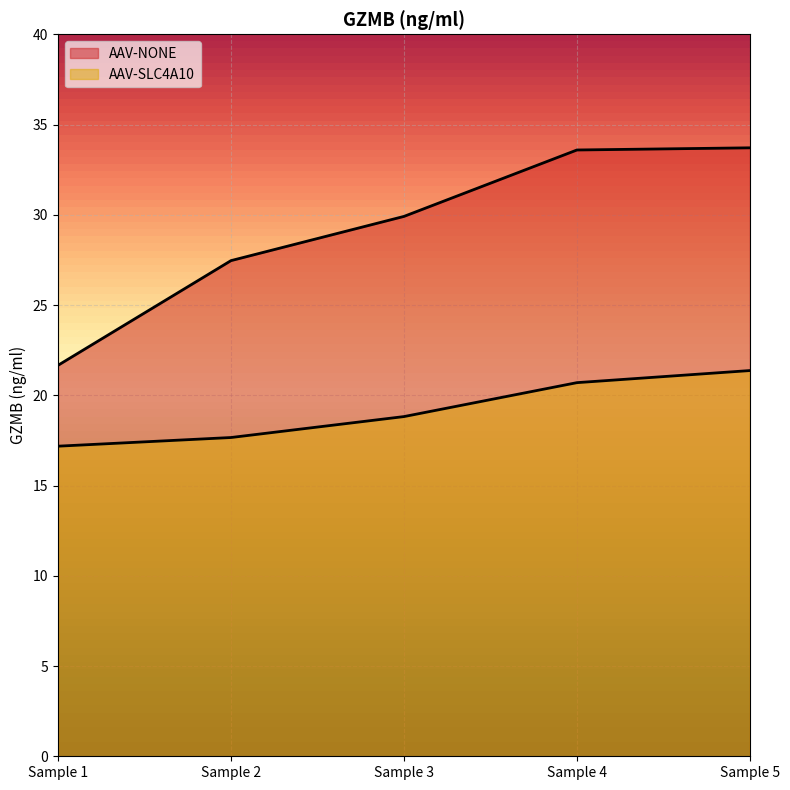

Between Sample 2 and Sample 3, which series saw the biggest shift?

AAV-NONE